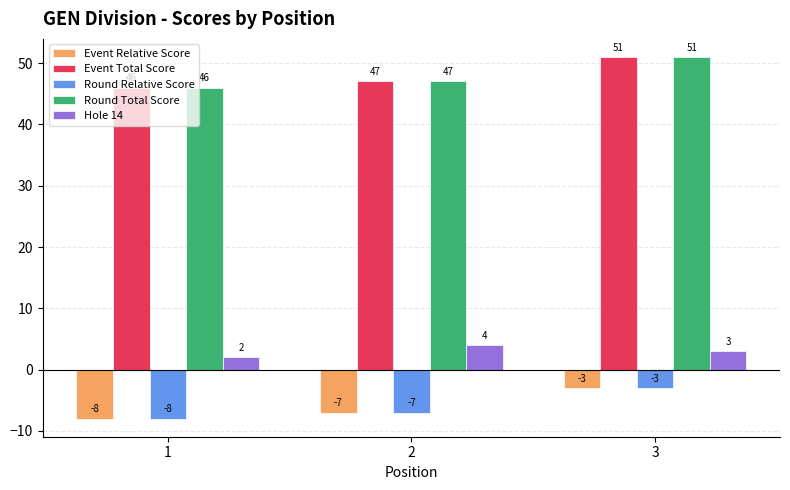

Is the value of Event Relative Score at 1 greater than the value of Event Total Score at 1?

No